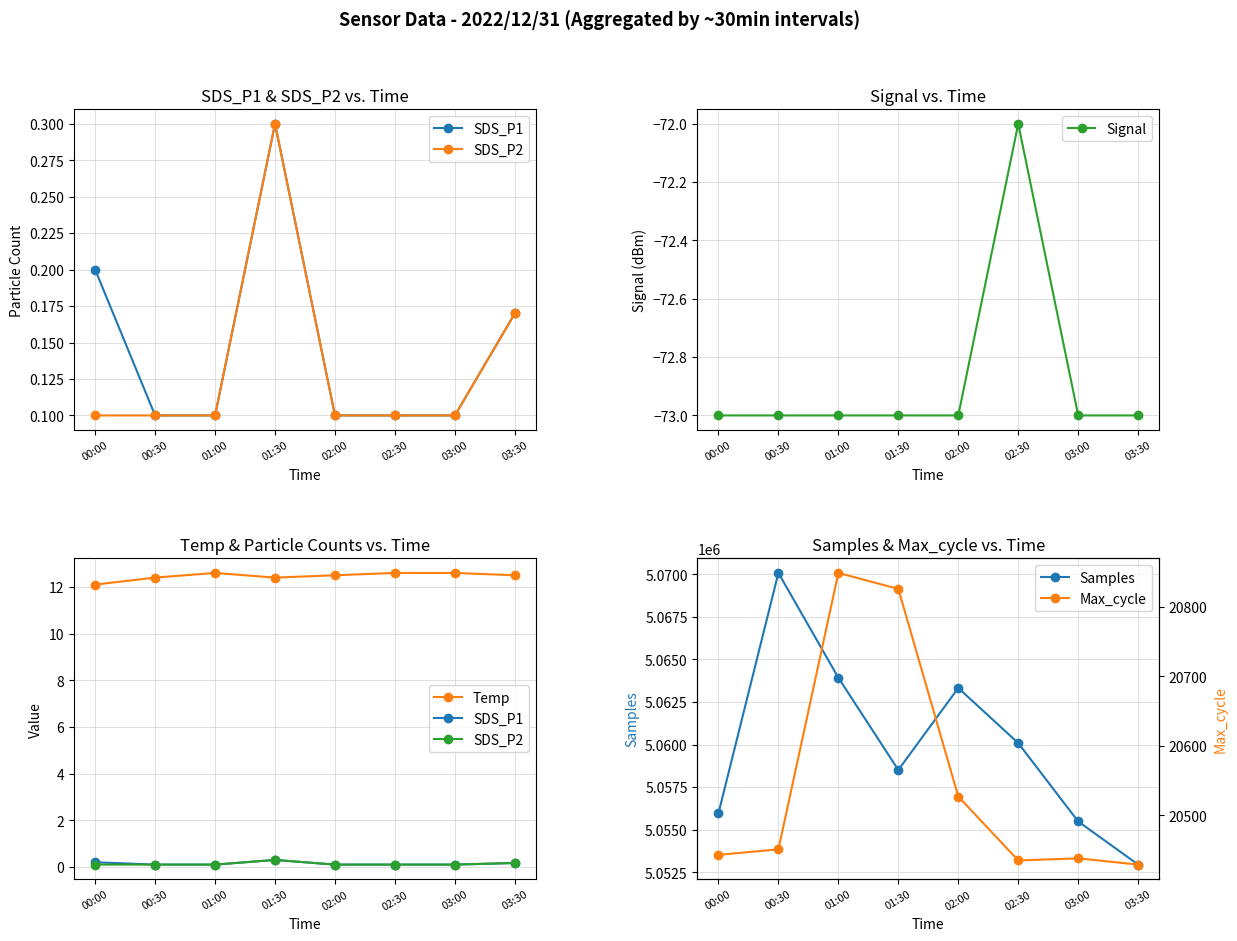

Rank the series at 01:30 from highest to lowest value.

Samples, Max_cycle, Temp, SDS_P1, SDS_P2, Signal